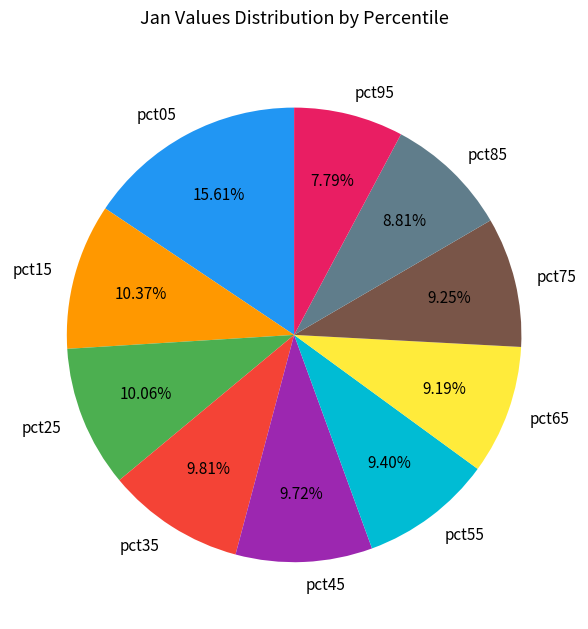

Is pct55 the majority of the pie?

No